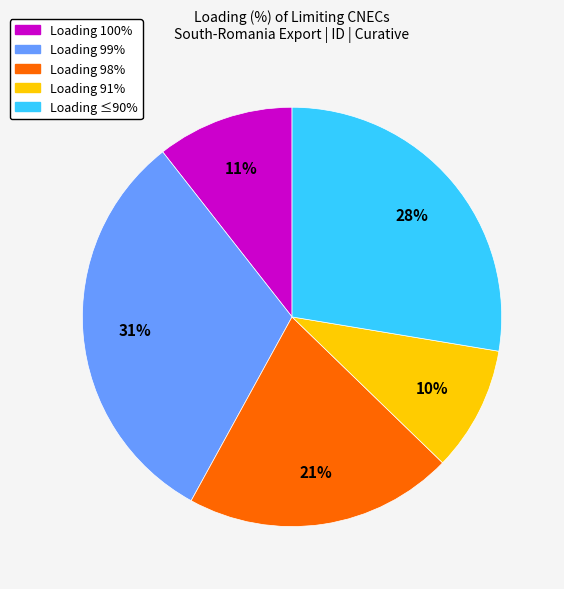

Does Loading 99% represent more than half of the total?

No